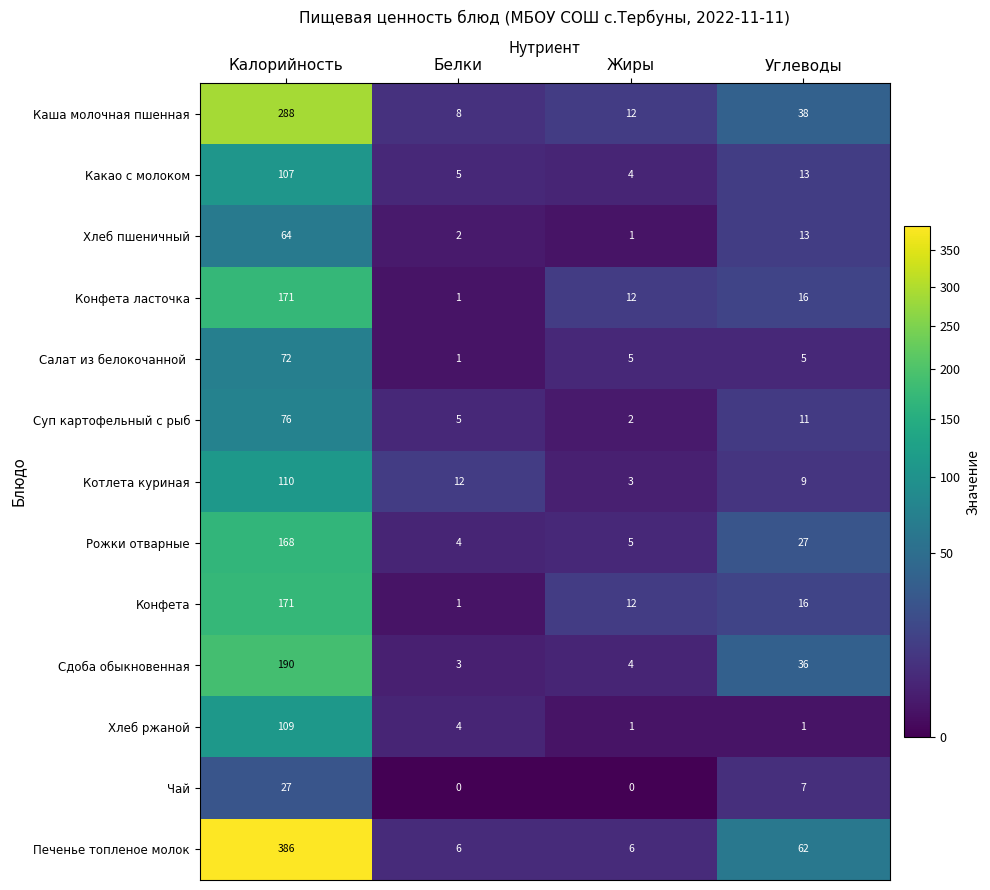

List the labels in order of Какао с молоком value, smallest first.

Жиры, Белки, Углеводы, Калорийность